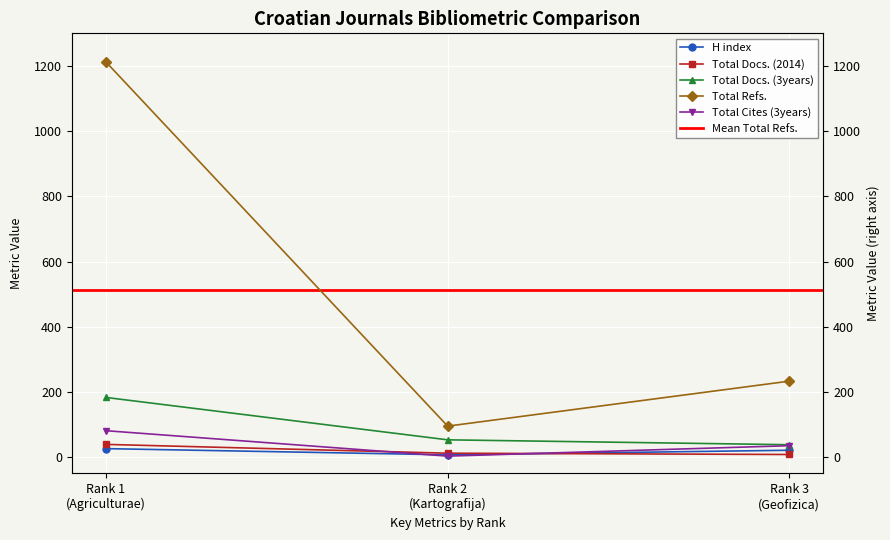

Which category has the highest value in the Total Docs. (2014) series?

Rank 1 (Agriculturae)